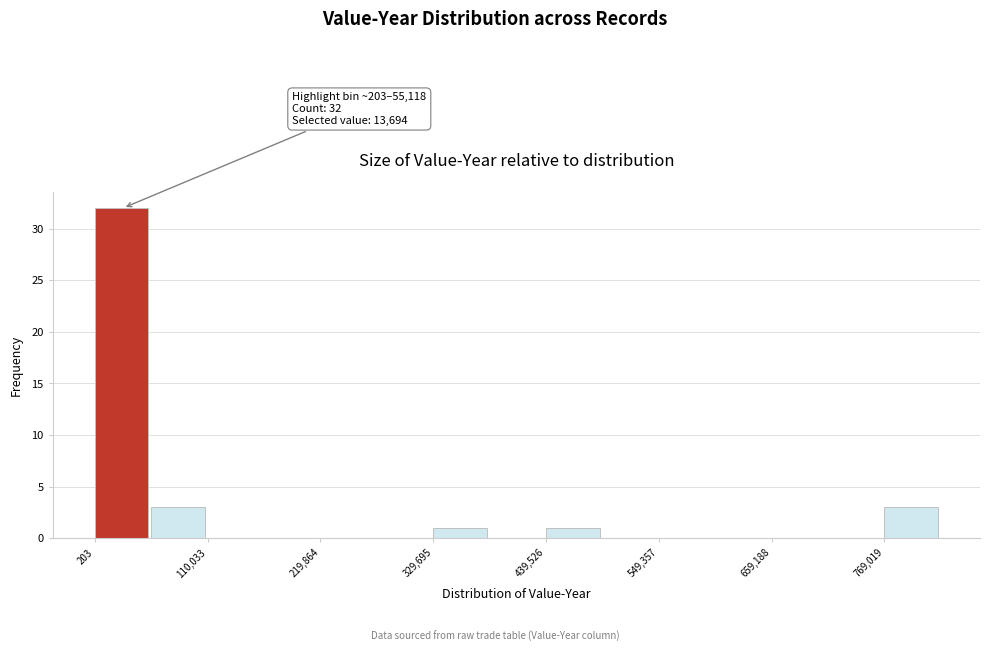

Read against the x-axis, roughly where is the centre of the tallest bar?

20000